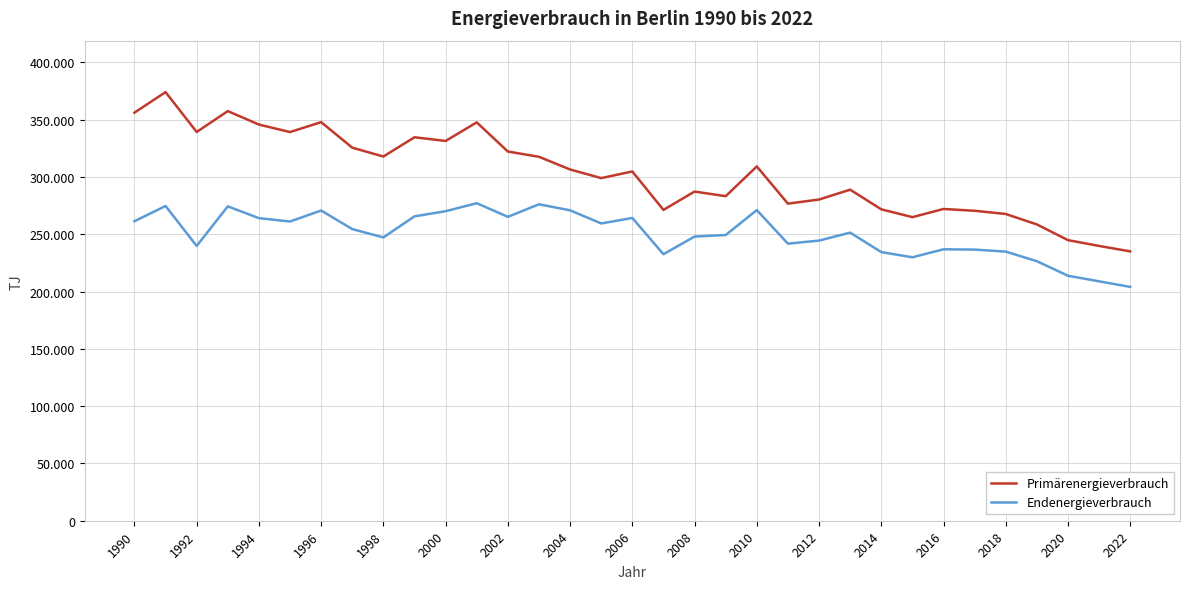

Reading left to right, list all the values displayed in this chart.

Primärenergieverbrauch: 356207.7	374152.5	339349.6	357565.0	345819.2	339262.0	347934.6	325628.0	317928.5	334726.4	331517.9	347727.7	322289.4	317687.1	306615.4	299067.6	304874.9	271331.9	287334.5	283301.6	309269.8	276789.5	280369.8	288998.9	271832.4	264997.8	272123.0	270556.7	267761.0	258643.1	244940.9	239870.2	235120.5
Endenergieverbrauch: 261434.0	274737.9	239839.5	274413.2	264112.6	261207.5	270786.6	254572.5	247306.9	265706.2	270182.9	277159.3	265273.6	276215.8	270974.4	259490.1	264301.0	232638.2	248056.4	249387.0	271172.2	241848.1	244544.2	251485.7	234489.8	229970.4	236927.0	236684.7	234923.9	226543.1	213840.9	208970.2	204120.5